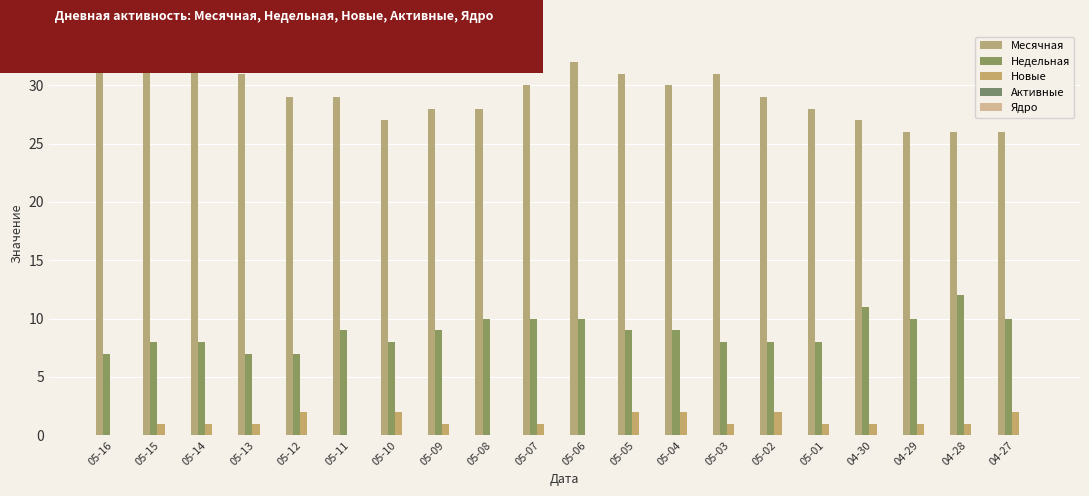

The Недельная series shows 17 at 04-27. True or false?

False